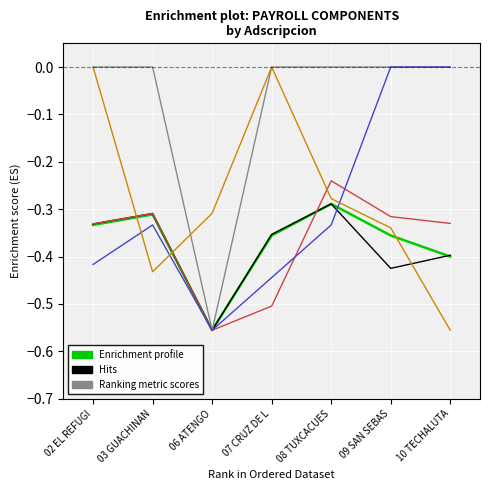

What is the difference between the highest and lowest values at 07 CRUZ DE L?

0.5